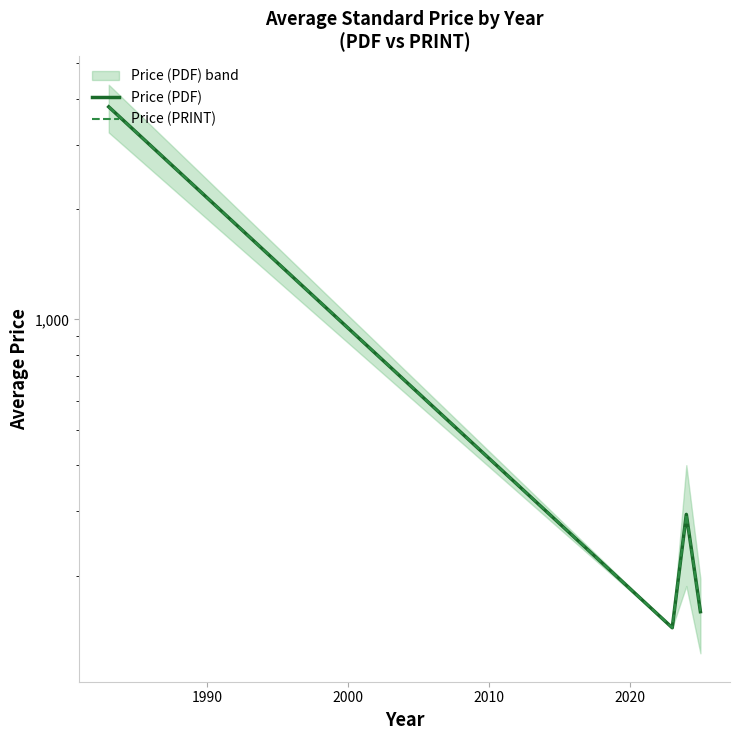

What is the sum of all Price (PDF) values?

4398.1